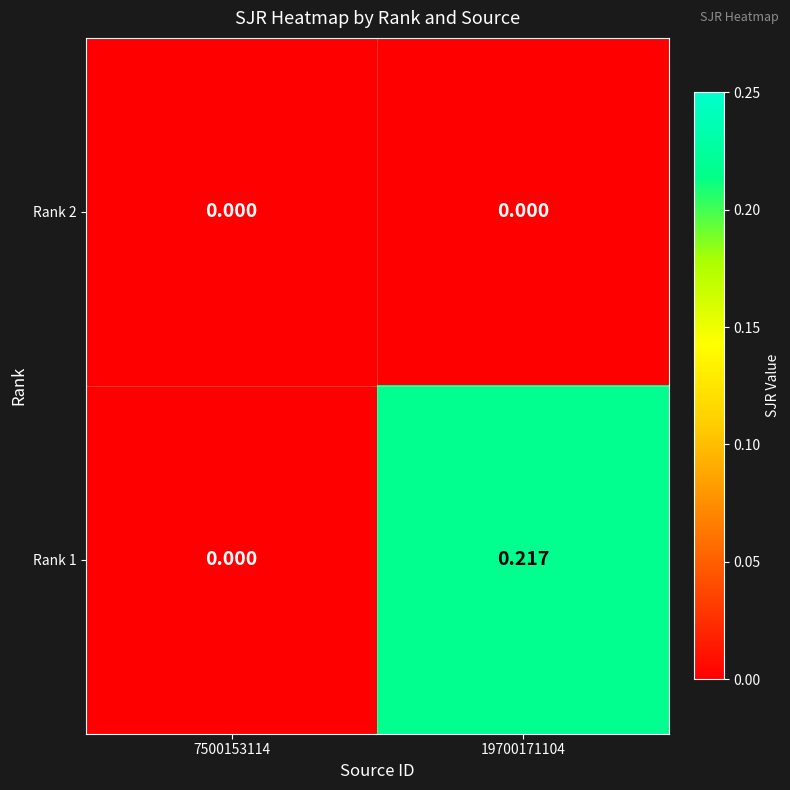

Rank the series by their average value, from highest to lowest.

Rank 1, Rank 2